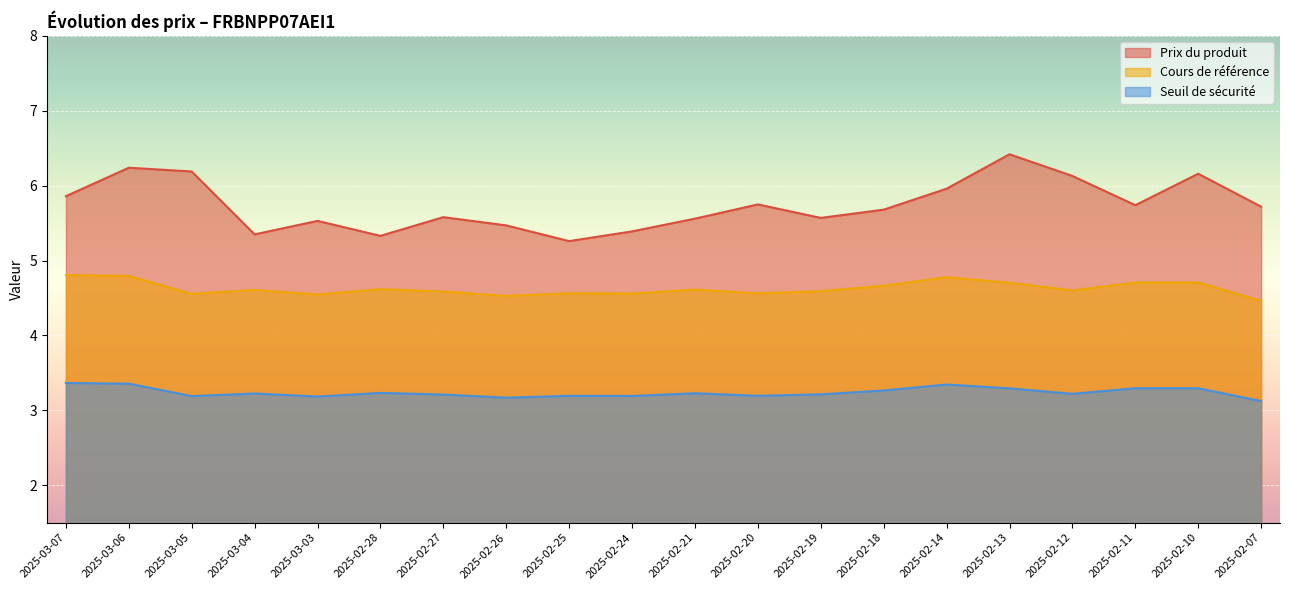

Where is the first local maximum for Prix du produit?

2025-03-06